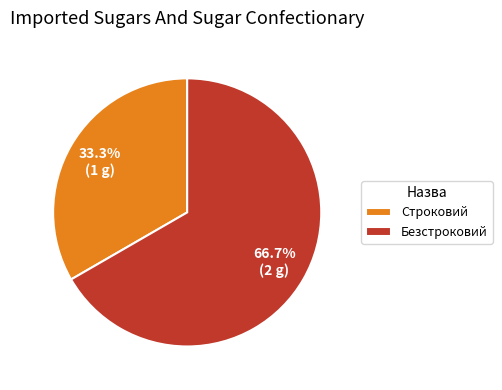

What portion of the pie excludes Безстроковий?

33.3%